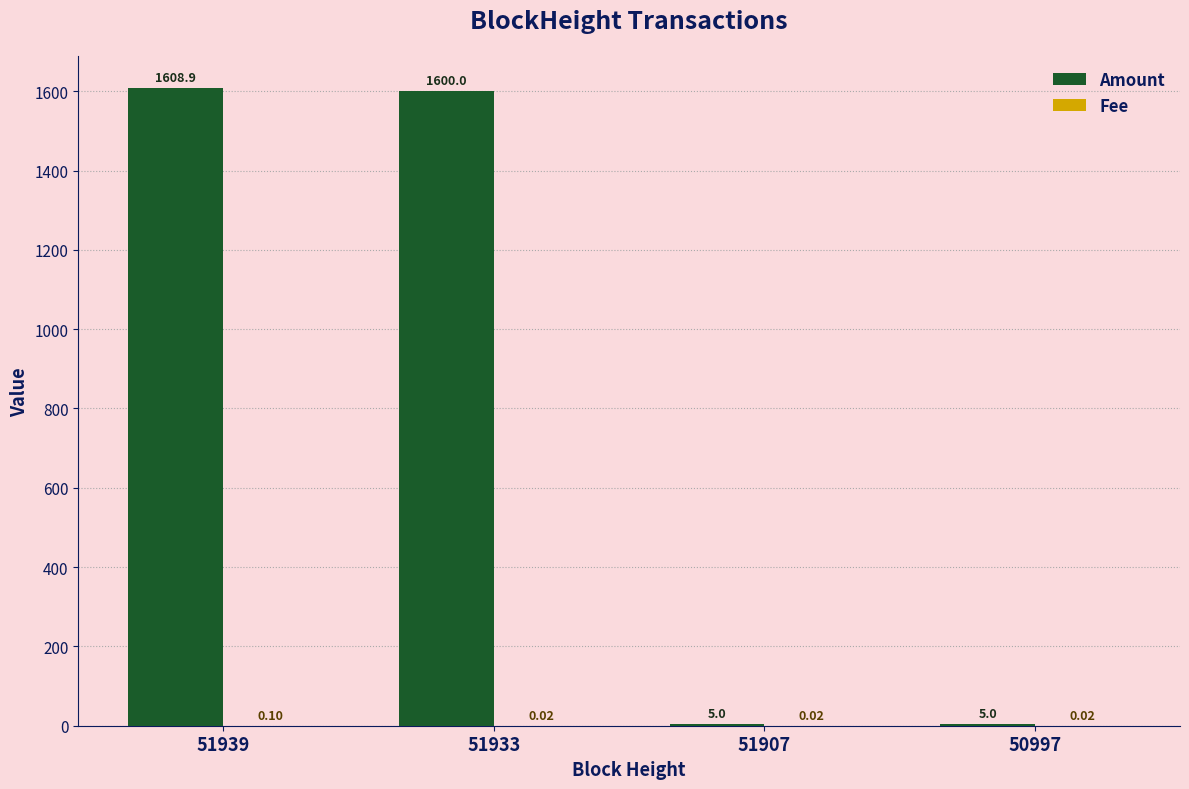

Which series changed the most between 51939 and 50997?

Amount